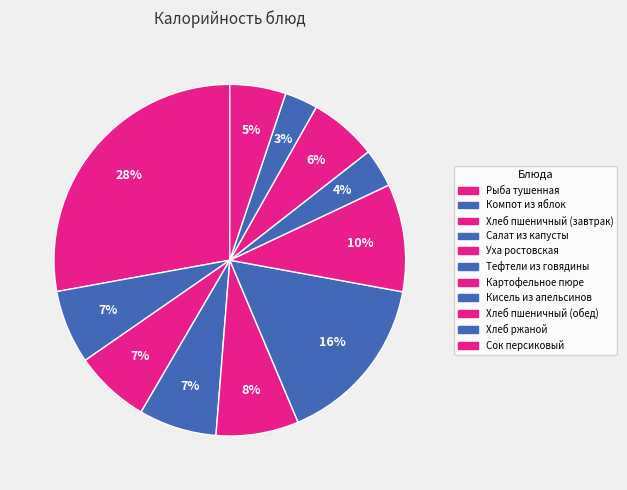

To the nearest percent, what percentage of the pie is Картофельное пюре?

10%